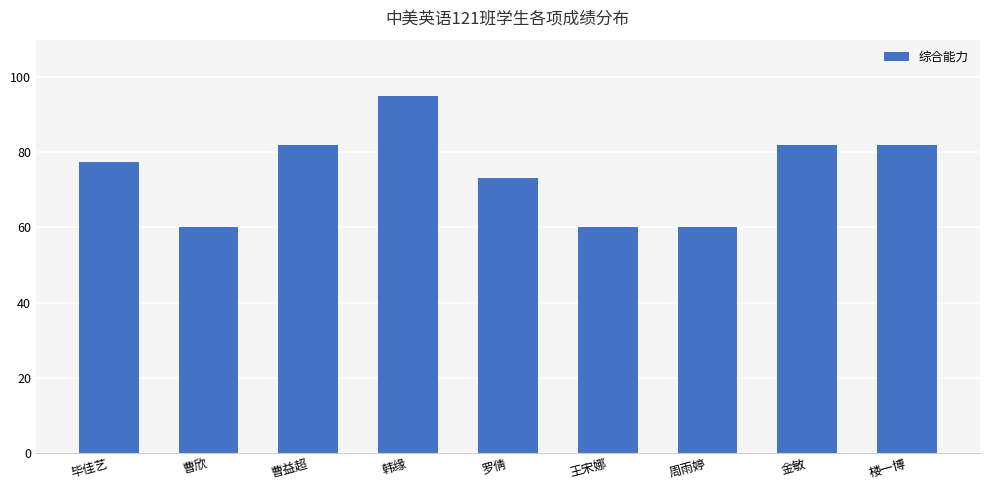

Is it true that the value at 曹欣 is 23.7?

False